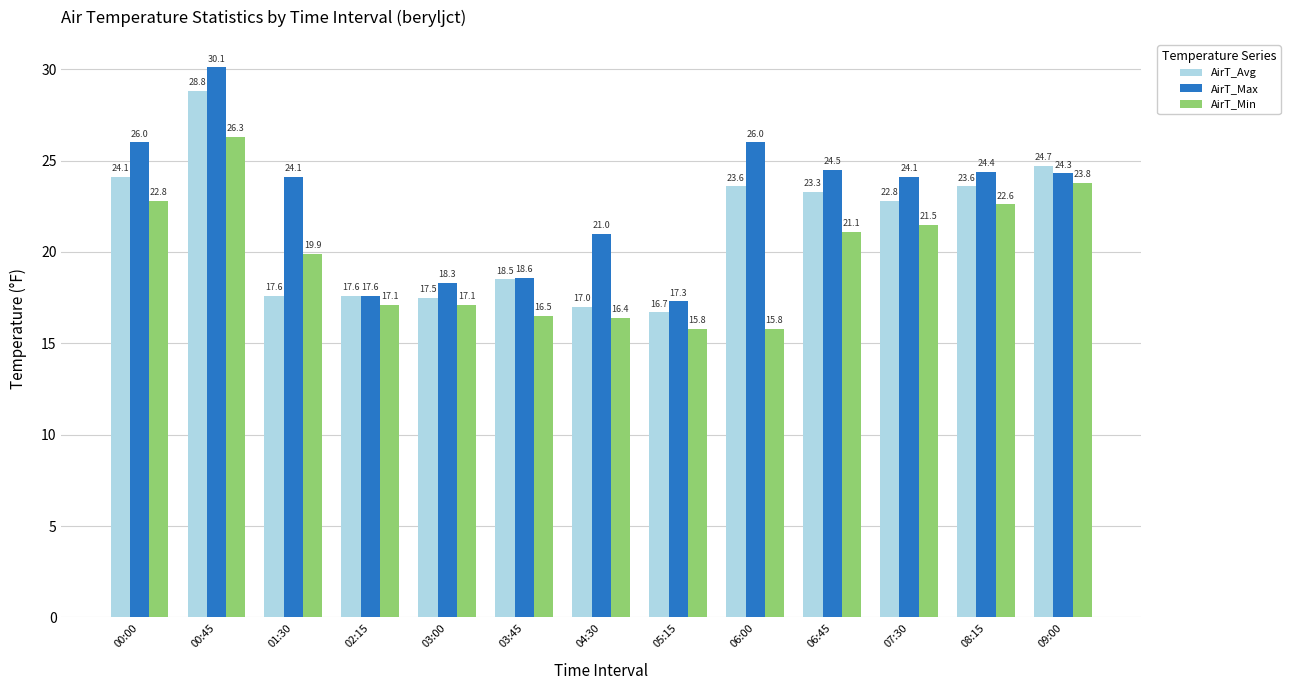

Rank the series by their maximum value, from lowest to highest.

AirT_Min, AirT_Avg, AirT_Max